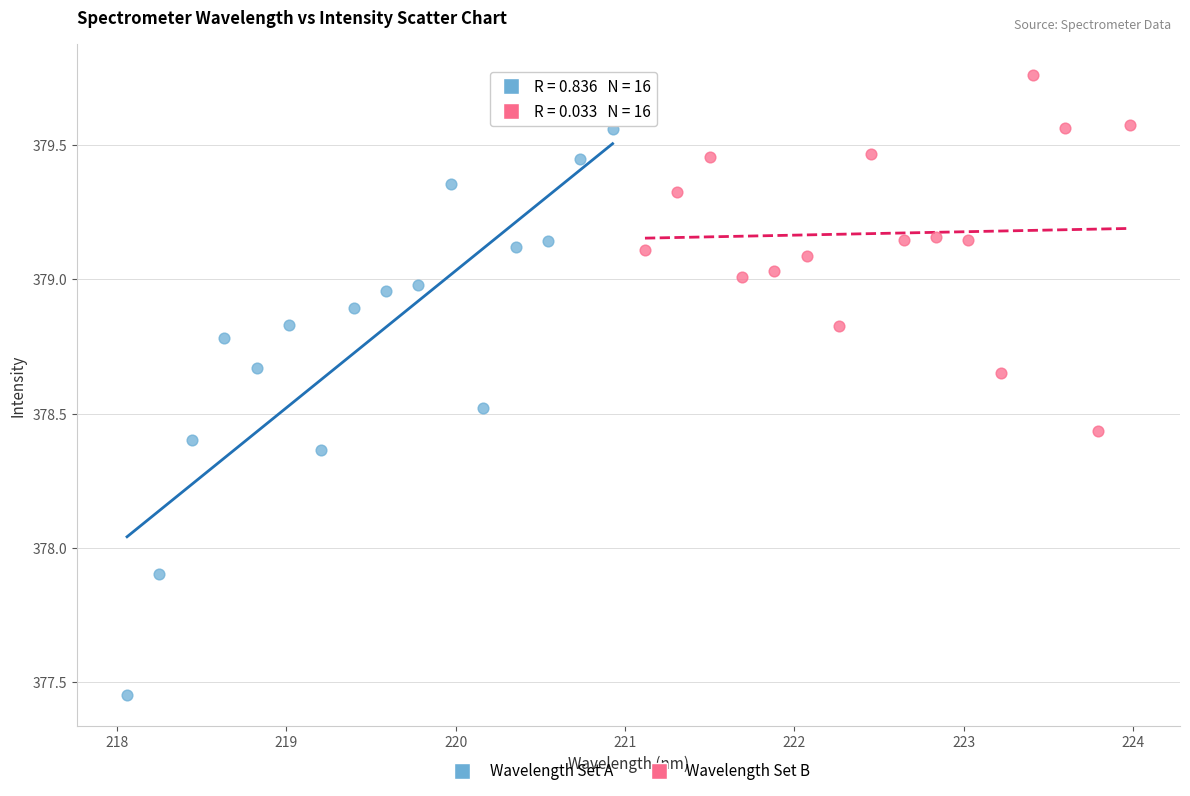

Which series reaches the maximum Y coordinate?

Wavelength Set B